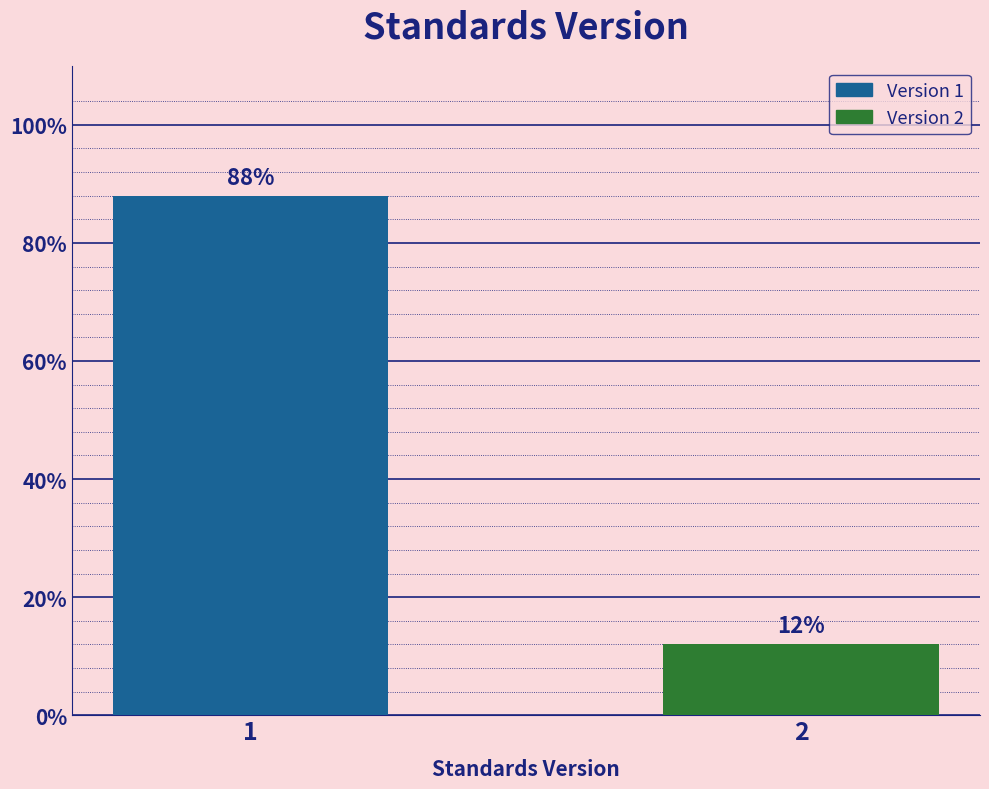

Does the chart contain any negative values?

No